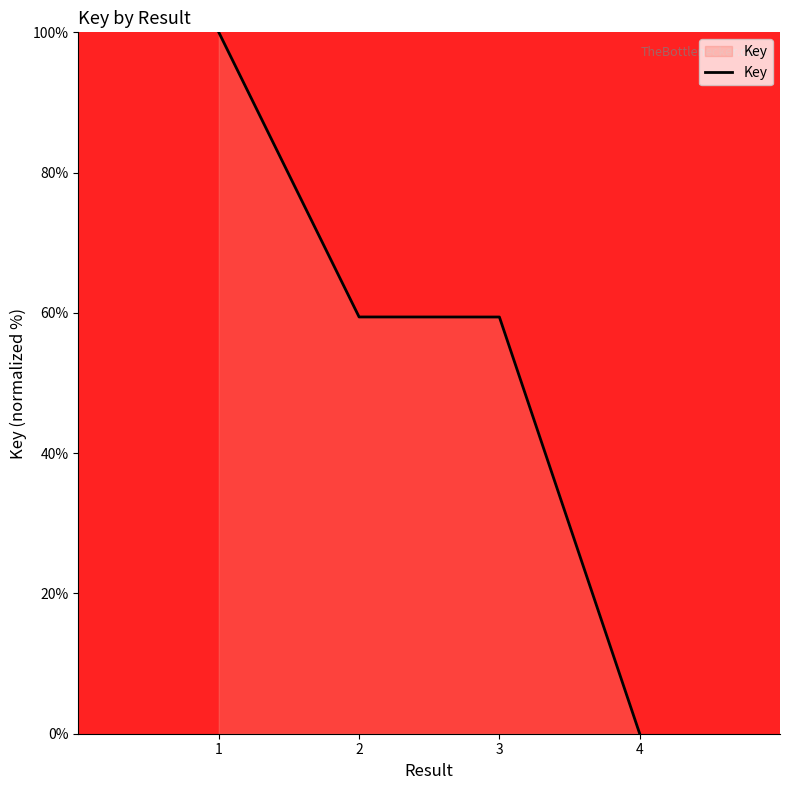

True or false: the data has more than 1 interior local peaks.

False